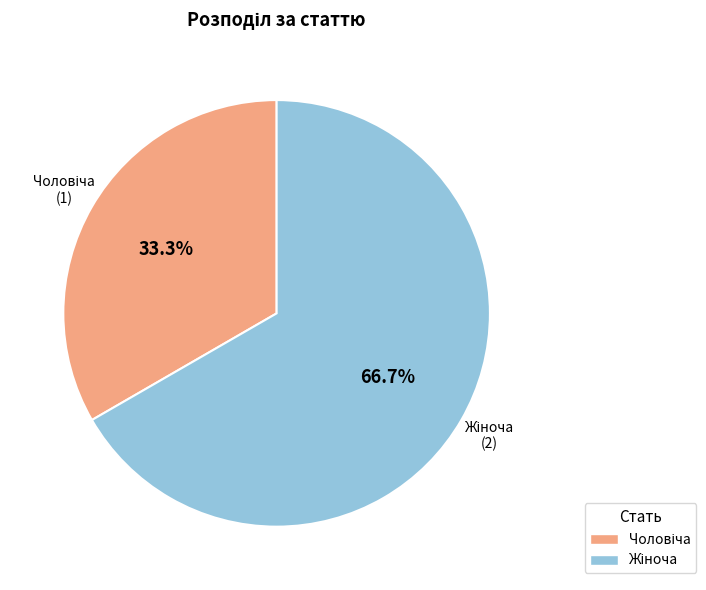

How many segments does this pie chart have?

2